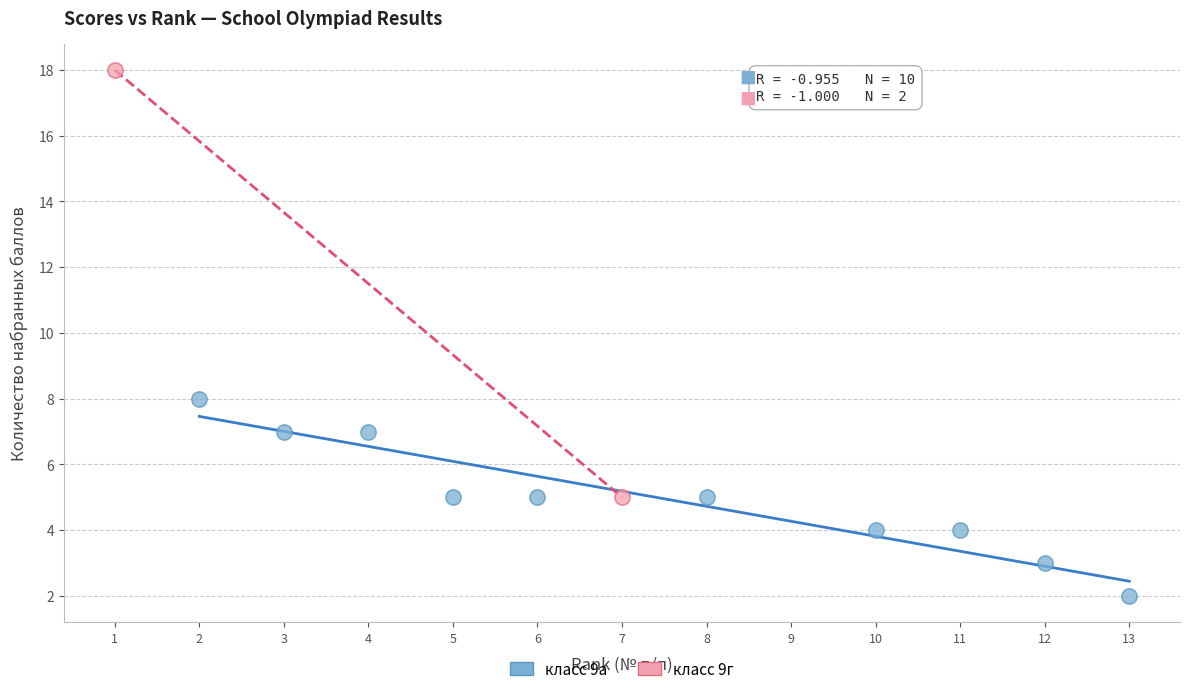

Which series contains the highest Y value?

класс 9г